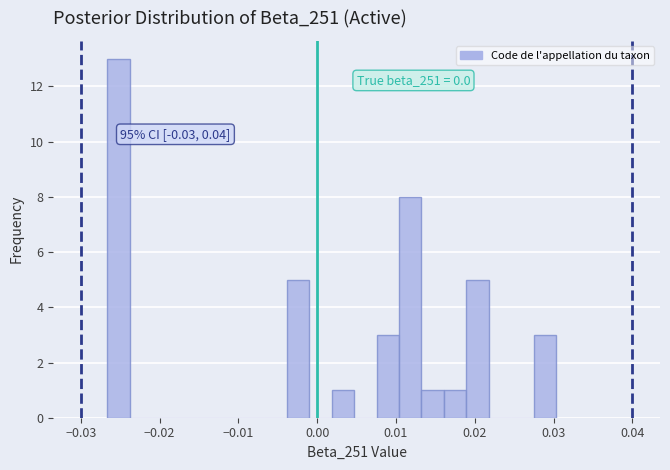

Read against the x-axis, roughly where is the centre of the tallest bar?

-0.025